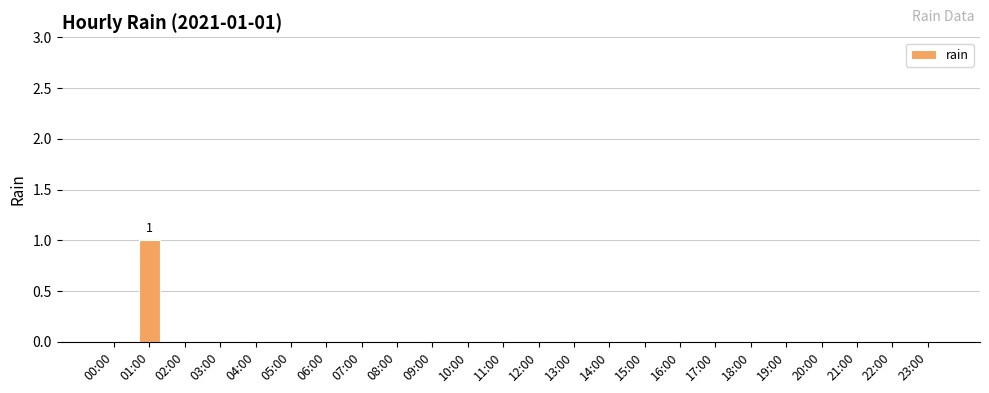

Count the values in the range 0 to 1.

24